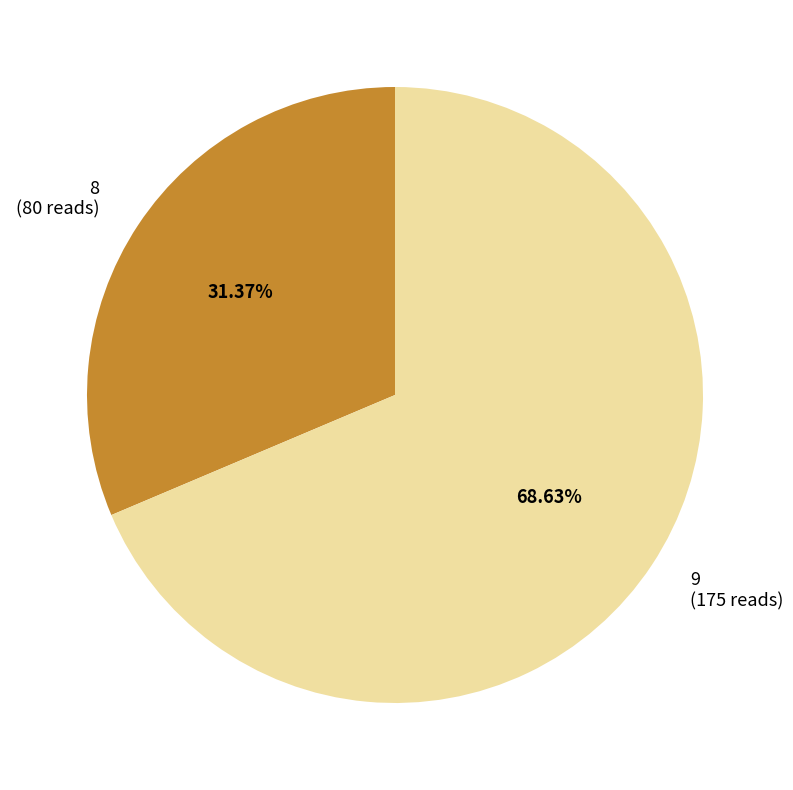

Which category has the smallest portion of the pie?

8